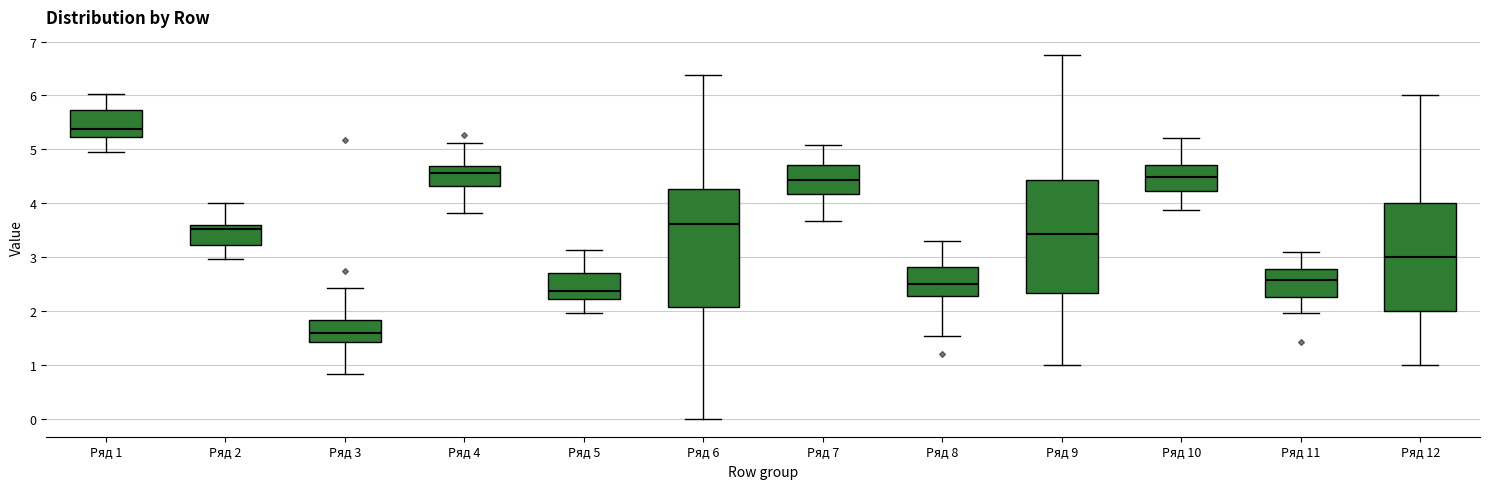

Reading left to right, read every box against the y-axis: the position of its median line, the range the box covers, and the ends of its whiskers. The values are not printed on the chart, so give them approximately, as read against the axis.

Ряд 1: median 5.4, box 5.2 to 5.7, whiskers 5.0 to 6.0
Ряд 2: median 3.5, box 3.2 to 3.6, whiskers 3.0 to 4.0
Ряд 3: median 1.6, box 1.4 to 1.8, whiskers 0.8 to 2.4
Ряд 4: median 4.6, box 4.3 to 4.7, whiskers 3.8 to 5.1
Ряд 5: median 2.4, box 2.2 to 2.7, whiskers 2.0 to 3.1
Ряд 6: median 3.6, box 2.1 to 4.3, whiskers 0.0 to 6.4
Ряд 7: median 4.4, box 4.2 to 4.7, whiskers 3.7 to 5.1
Ряд 8: median 2.5, box 2.3 to 2.8, whiskers 1.5 to 3.3
Ряд 9: median 3.4, box 2.3 to 4.4, whiskers 1.0 to 6.8
Ряд 10: median 4.5, box 4.2 to 4.7, whiskers 3.9 to 5.2
Ряд 11: median 2.6, box 2.3 to 2.8, whiskers 2.0 to 3.1
Ряд 12: median 3.0, box 2.0 to 4.0, whiskers 1.0 to 6.0